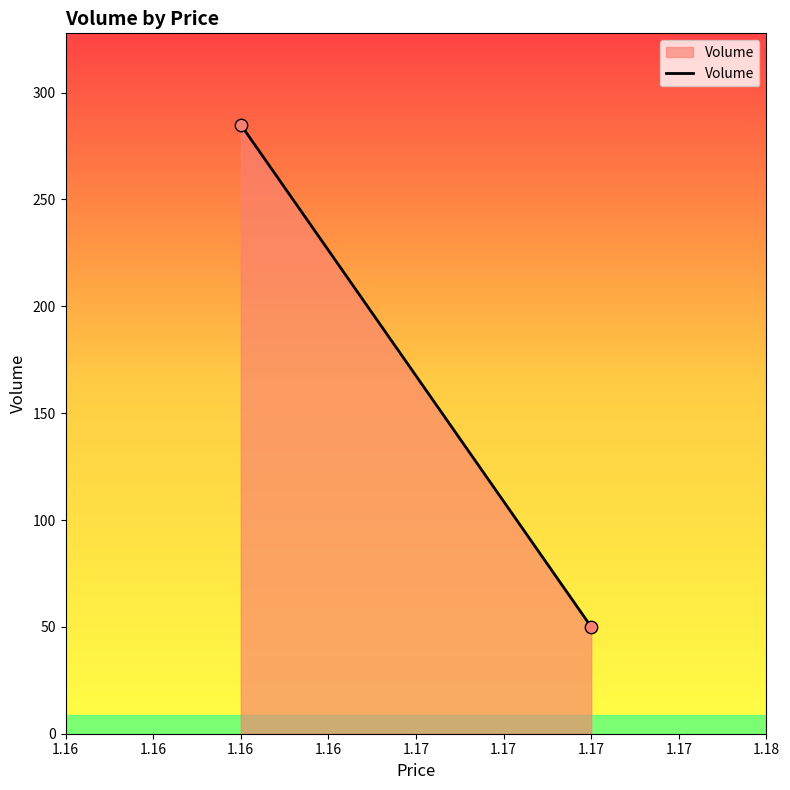

What is the average Y value?

168